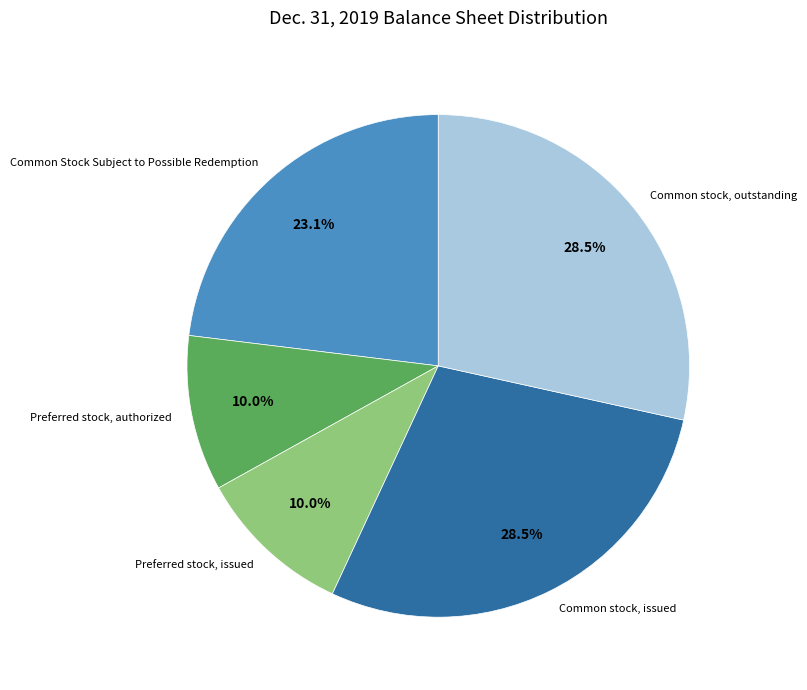

To the nearest percent, what percentage of the pie is Common Stock Subject to Possible Redemption?

23%